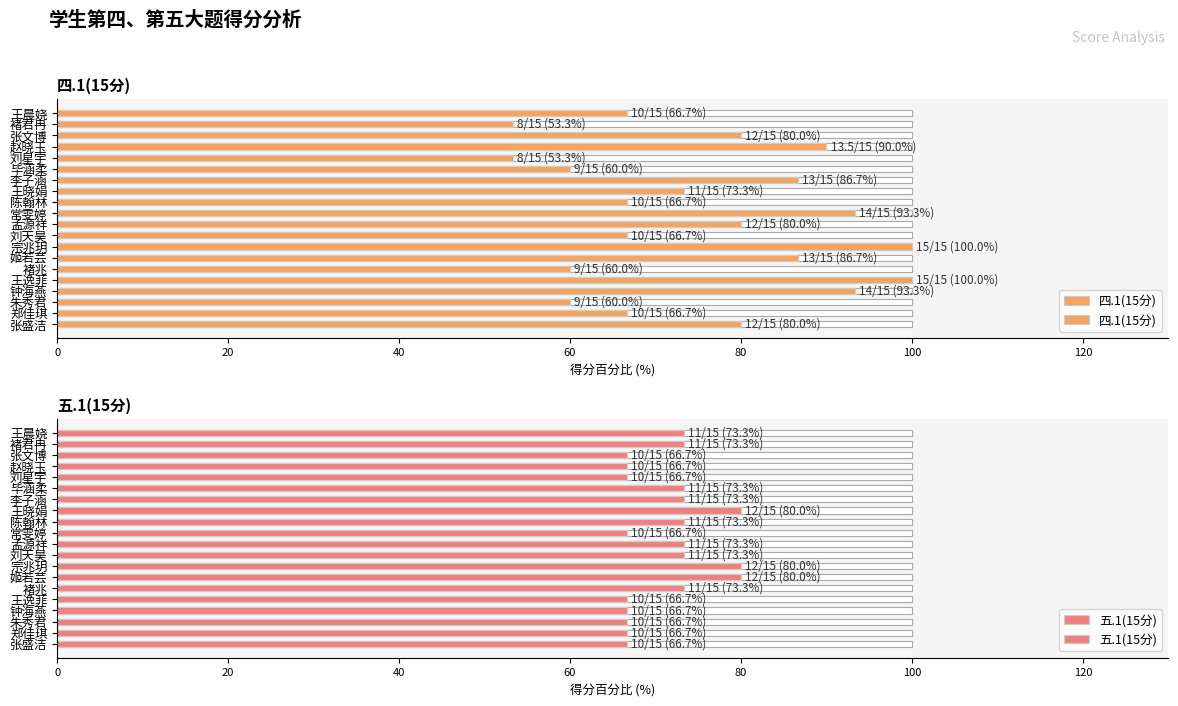

What is the value of the 五.1(15分) bar at the 10th from the left?

66.7